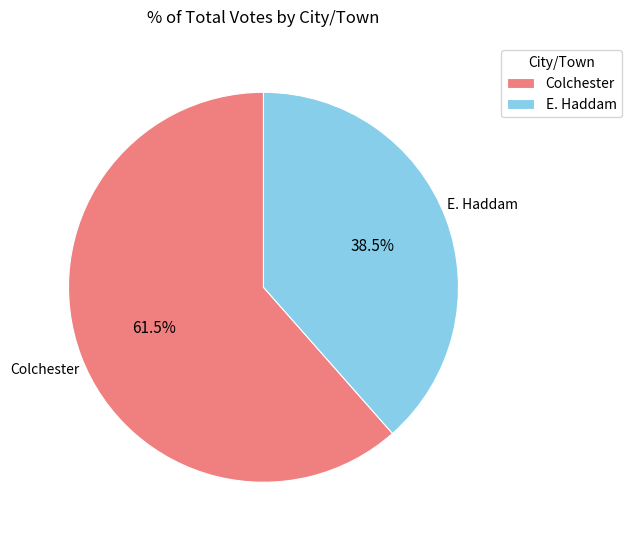

Is there a majority slice in this chart?

Yes